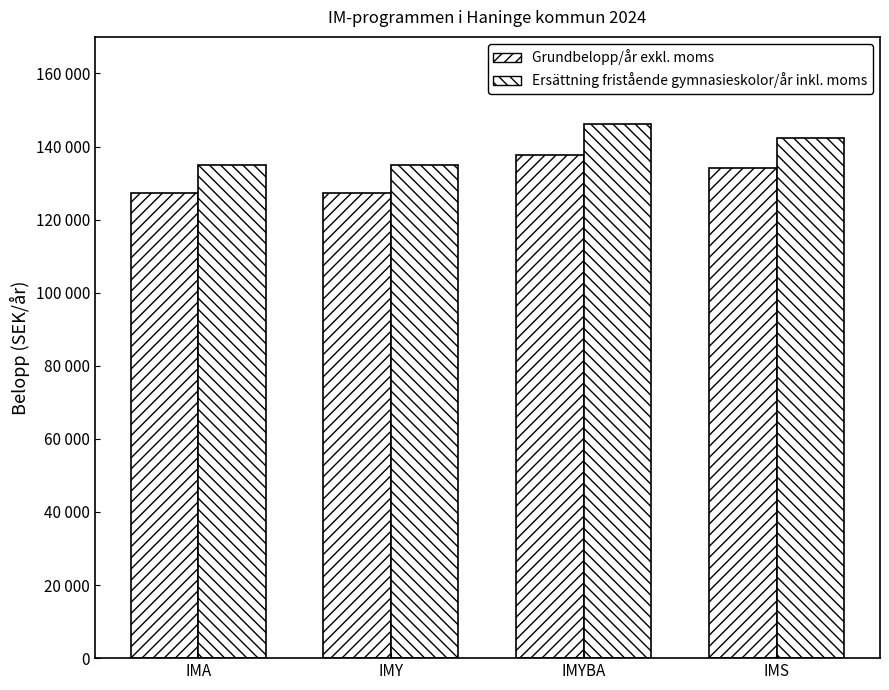

What is the value of the Grundbelopp/år exkl. moms bar at the 1st from the left?

127392